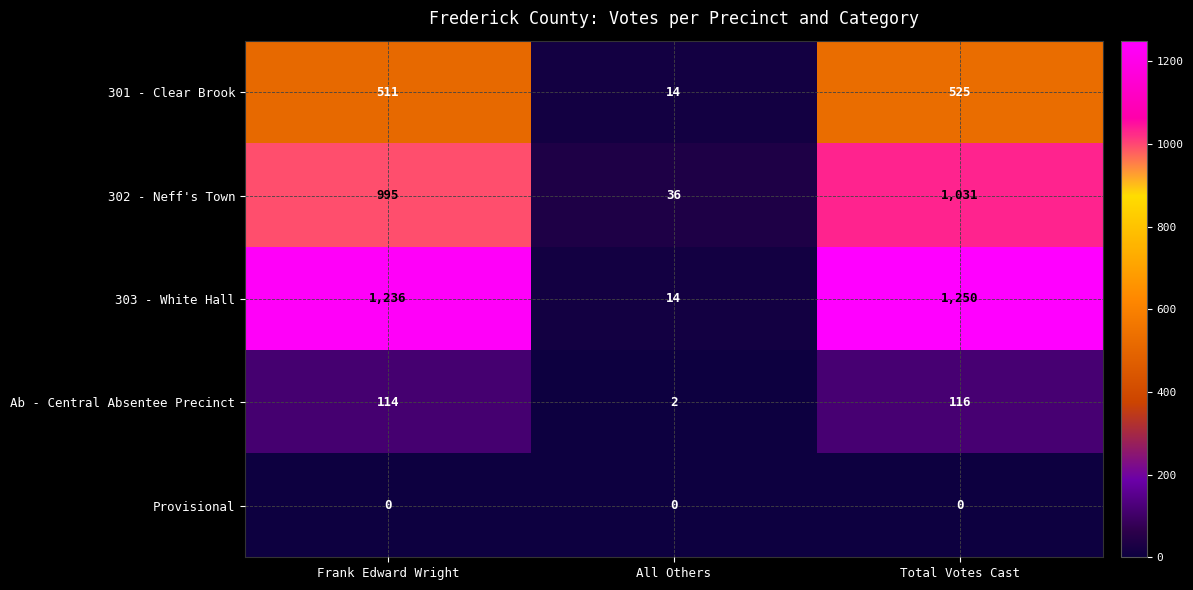

What is the difference between the 303 - White Hall values at Total Votes Cast and Frank Edward Wright?

14